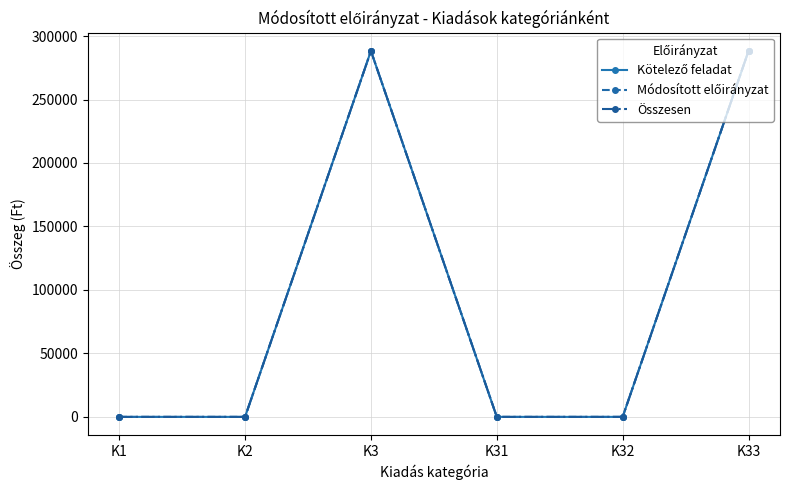

Which category has the highest value across all series?

K3